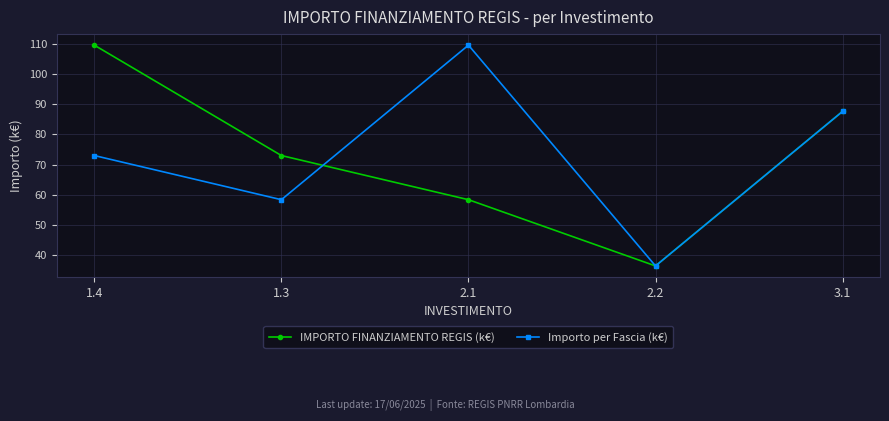

At which category does the chart reach its minimum across all series?

2.2